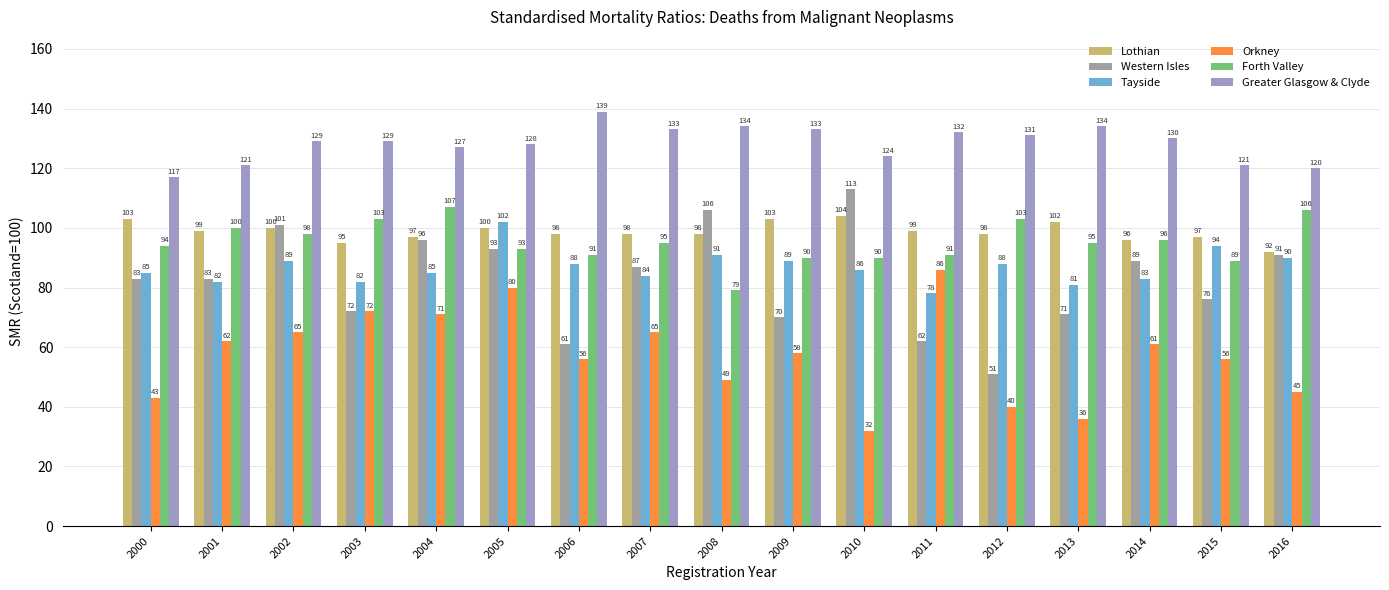

How many data points in Orkney are less than 58?

8